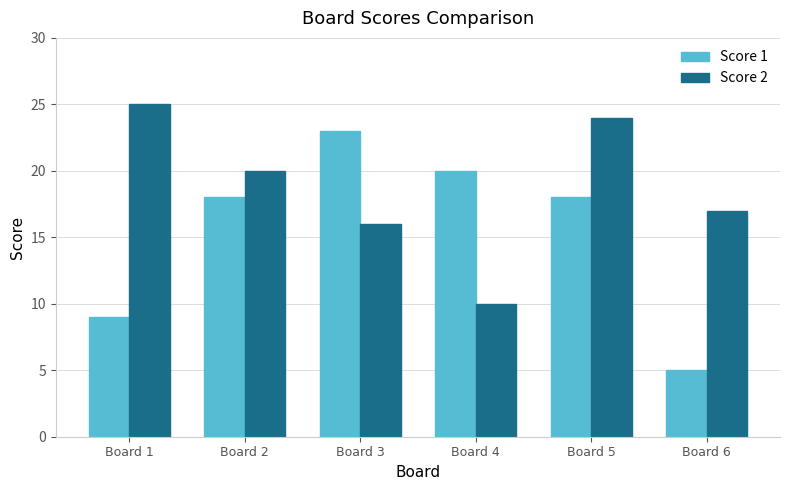

How many bars are there in total?

12